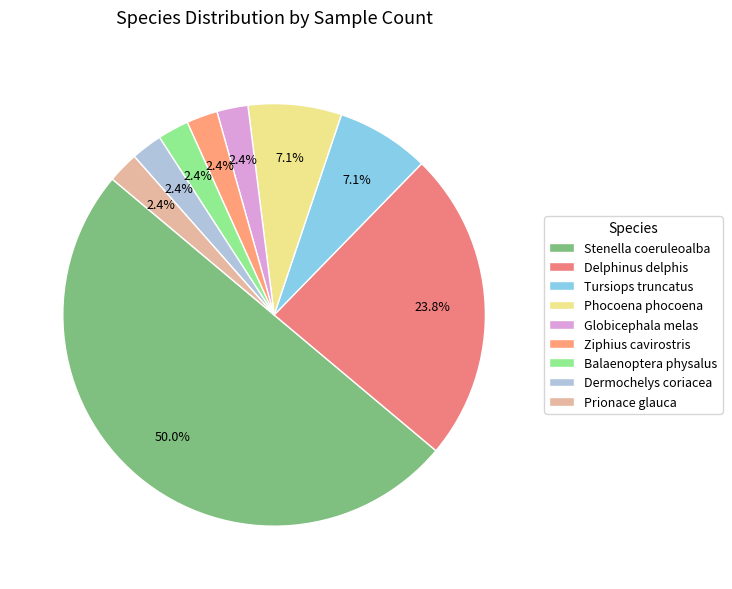

What percentage is the Globicephala melas slice, to the nearest percent?

2%